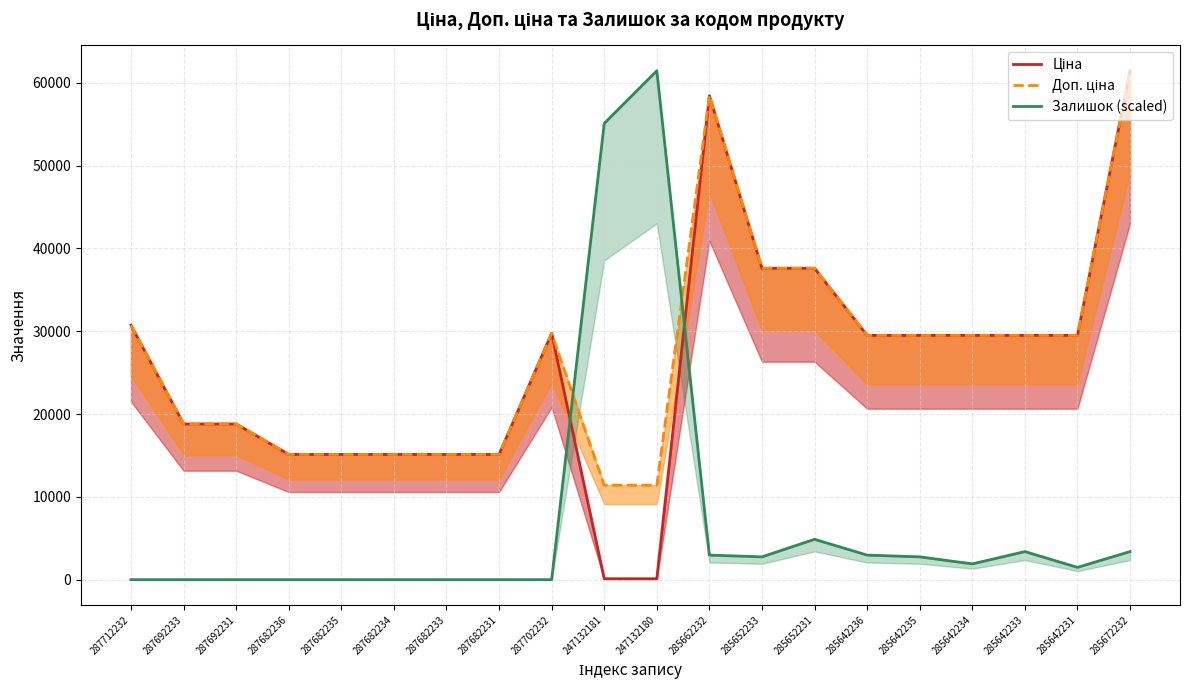

At which category does Залишок (scaled) reach its first local valley?

285652233